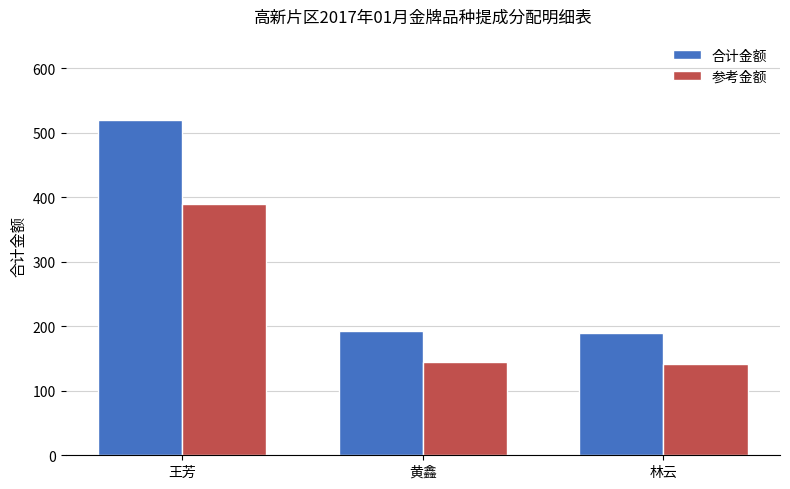

Rank the series at 黄鑫 from lowest to highest value.

参考金额, 合计金额